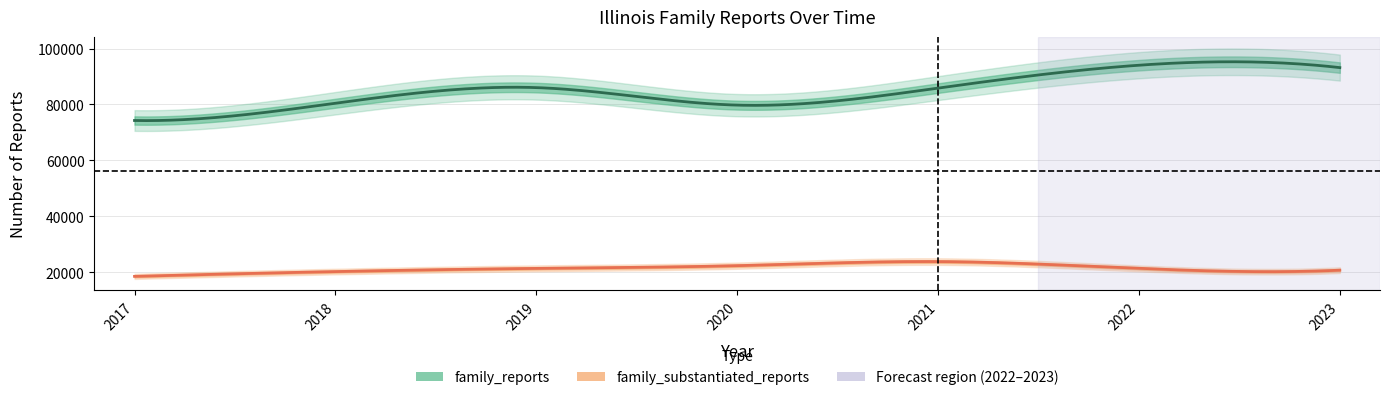

Is it true that family_substantiated_reports equals 21329 at 2019?

True